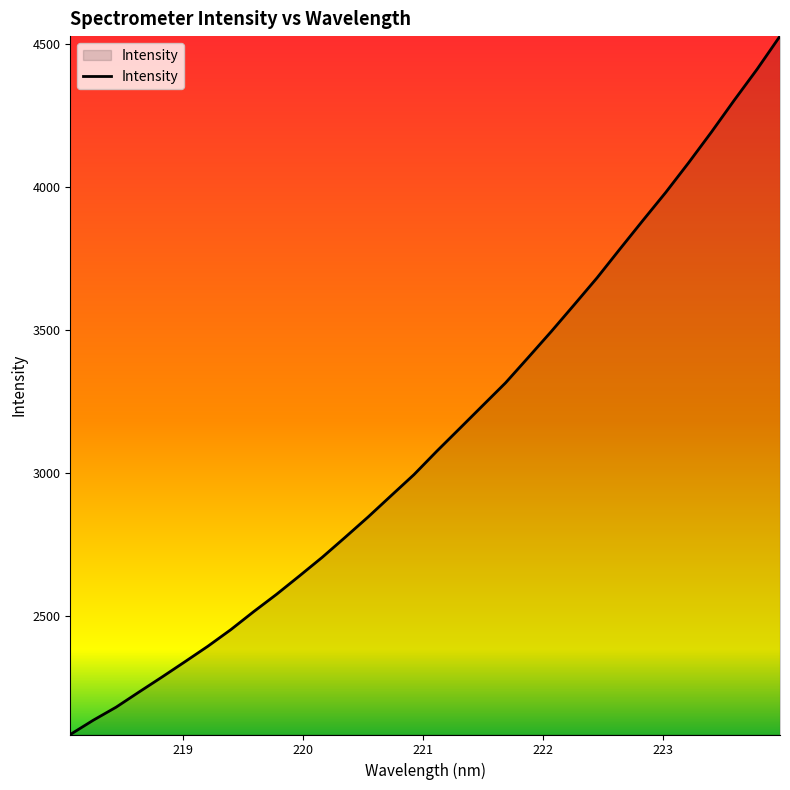

What is the greatest value displayed?

4528.1